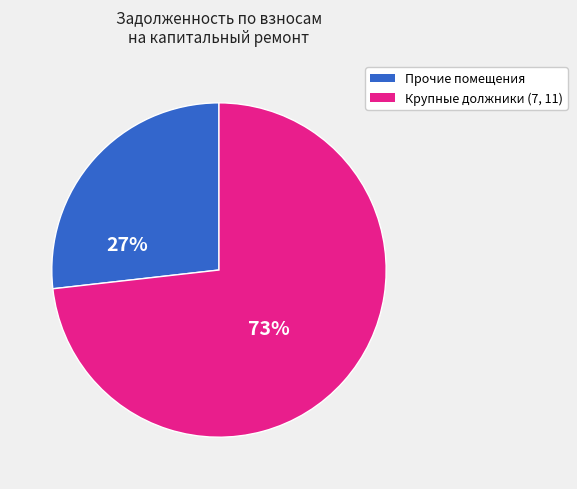

How many segments does this pie chart have?

2